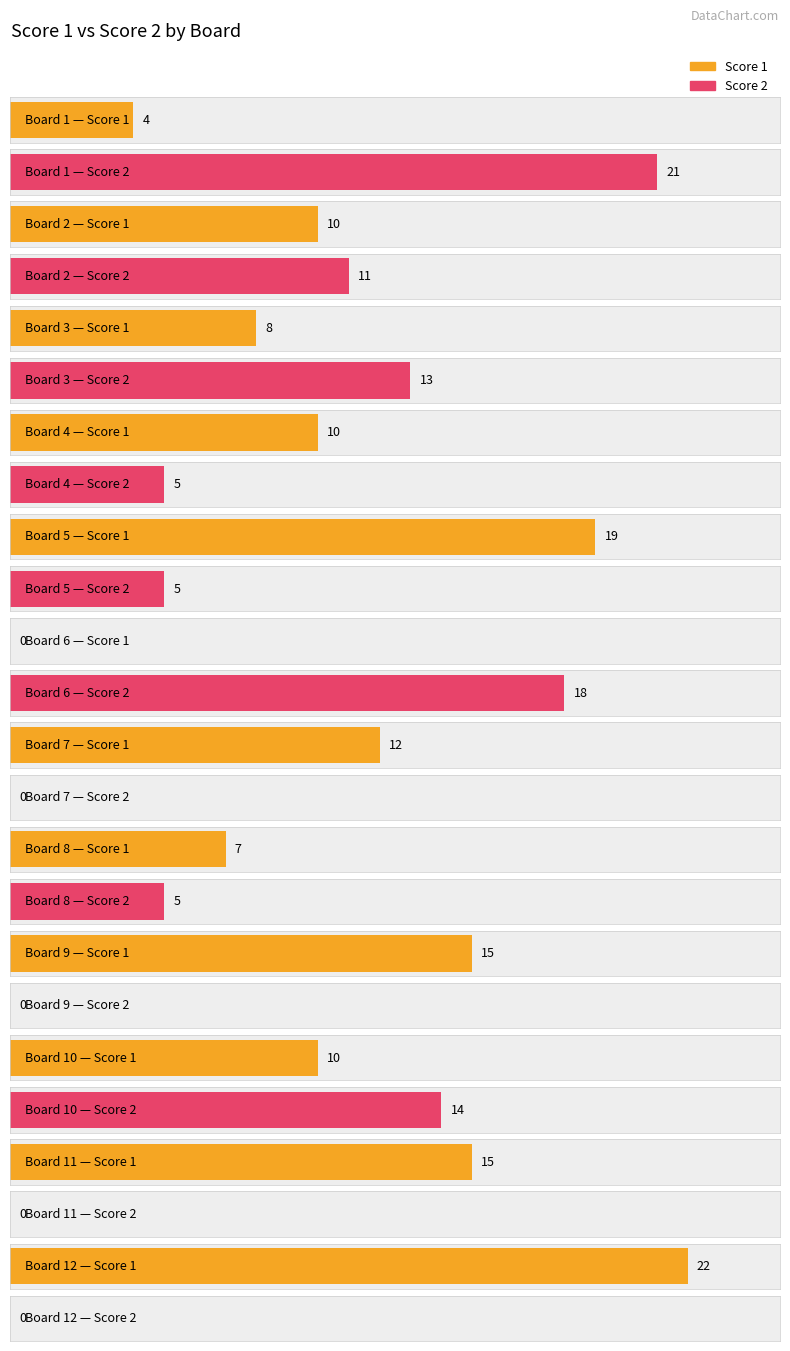

What is the maximum value for Score 1?

22